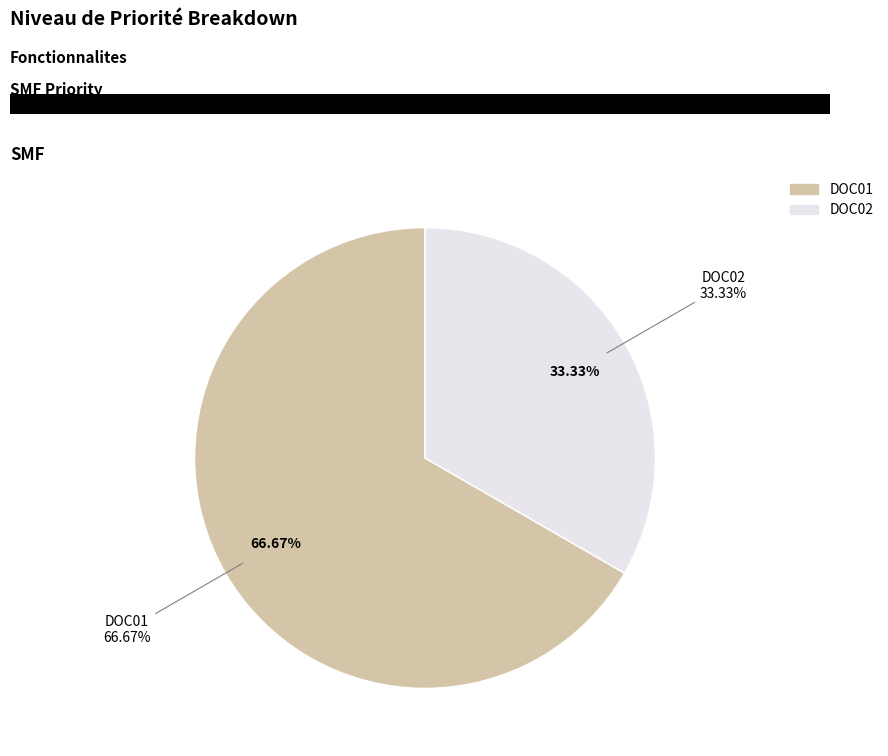

What is the ratio of the value at DOC01 to the value at DOC02?

2.0